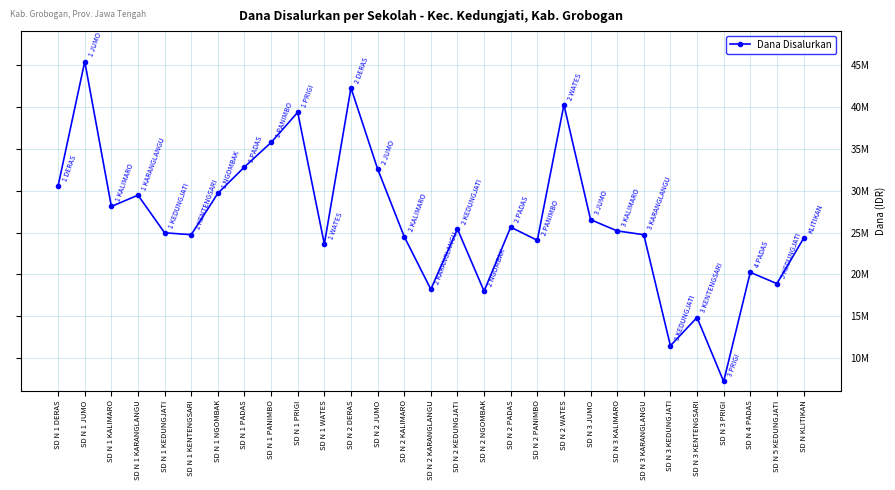

Reading right to left, transcribe all the data shown in this chart.

SD N KLITIKAN=24300000	SD N 5 KEDUNGJATI=18900000	SD N 4 PADAS=20250000	SD N 3 PRIGI=7200000	SD N 3 KENTENGSARI=14850000	SD N 3 KEDUNGJATI=11475000	SD N 3 KARANGLANGU=24750000	SD N 3 KALIMARO=25200000	SD N 3 JUMO=26550000	SD N 2 WATES=40275000	SD N 2 PANIMBO=24075000	SD N 2 PADAS=25650000	SD N 2 NGOMBAK=18000000	SD N 2 KEDUNGJATI=25425000	SD N 2 KARANGLANGU=18225000	SD N 2 KALIMARO=24525000	SD N 2 JUMO=32625000	SD N 2 DERAS=42300000	SD N 1 WATES=23625000	SD N 1 PRIGI=39375000	SD N 1 PANIMBO=35775000	SD N 1 PADAS=32850000	SD N 1 NGOMBAK=29700000	SD N 1 KENTENGSARI=24750000	SD N 1 KEDUNGJATI=24975000	SD N 1 KARANGLANGU=29475000	SD N 1 KALIMARO=28125000	SD N 1 JUMO=45450000	SD N 1 DERAS=30600000